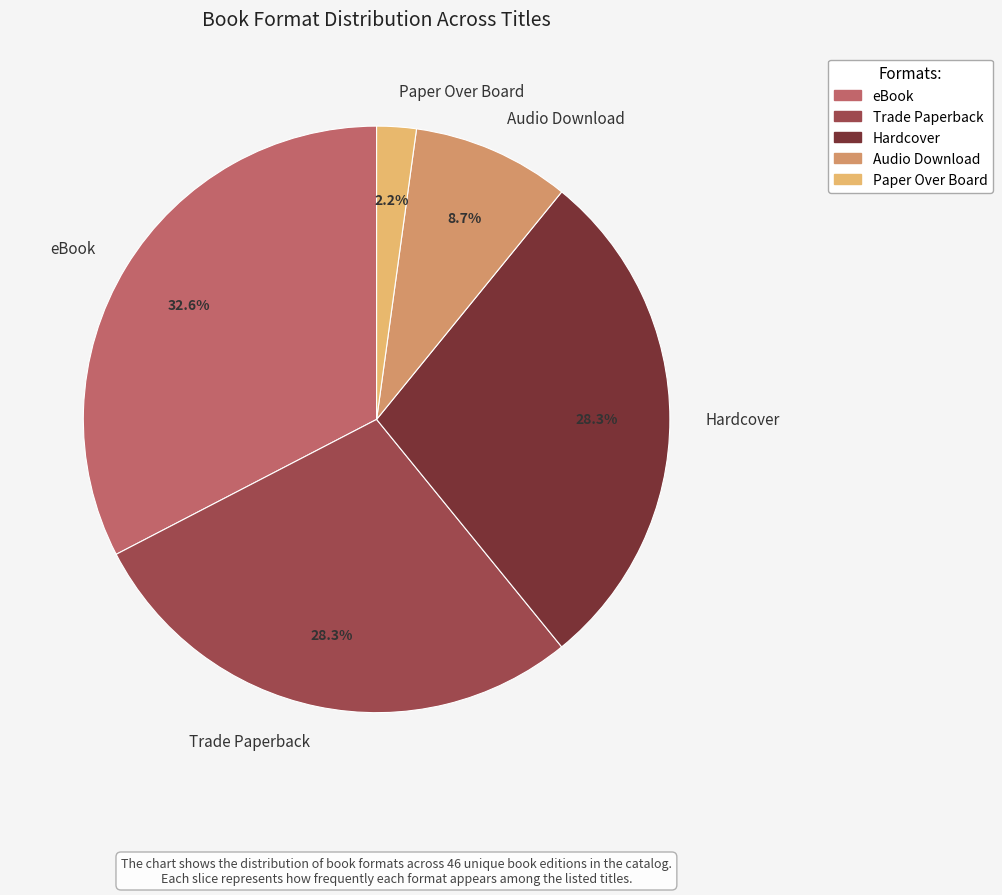

Which slice is the largest?

eBook